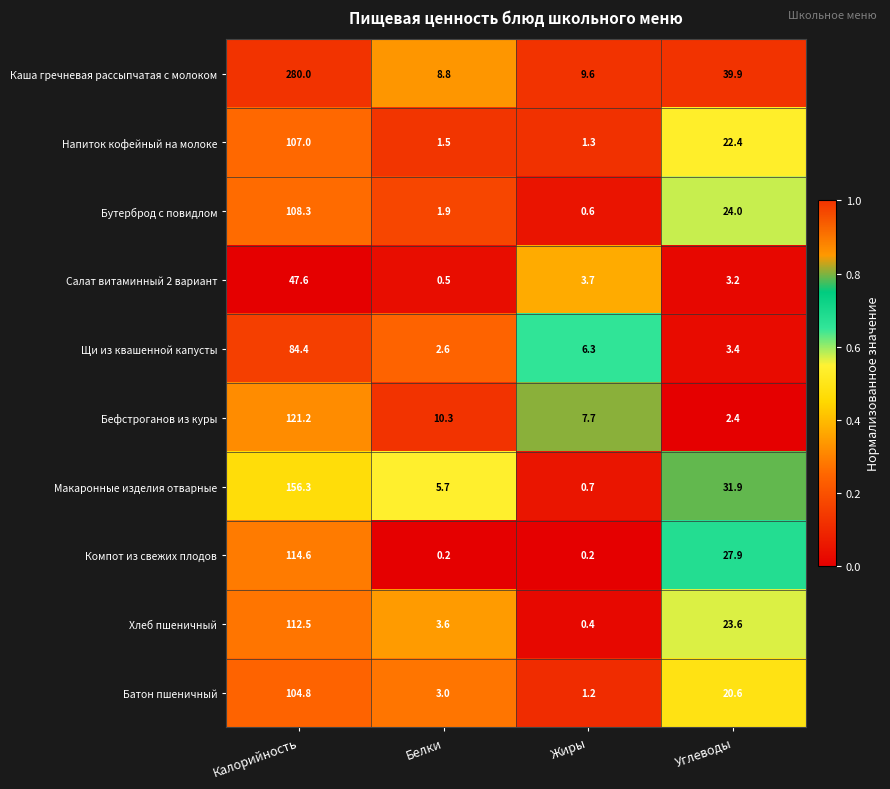

At which label does Компот из свежих плодов reach its peak?

Калорийность